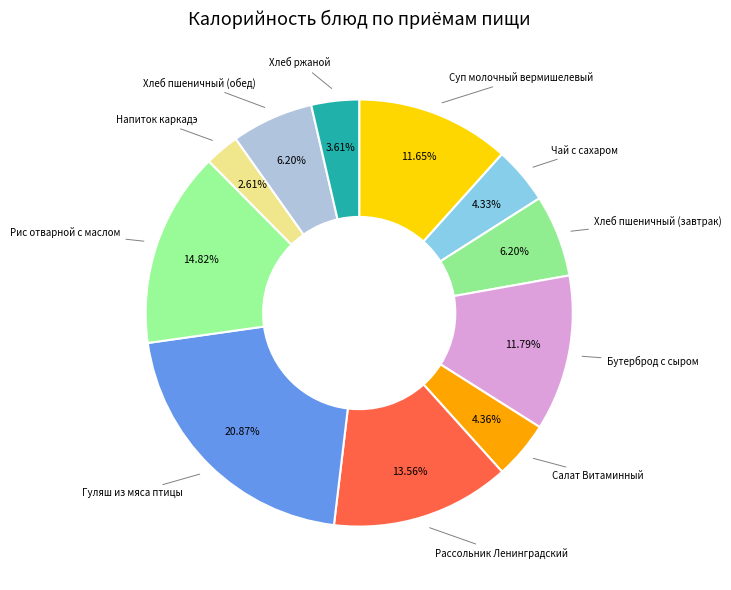

Which category has the smallest portion of the pie?

Напиток каркадэ